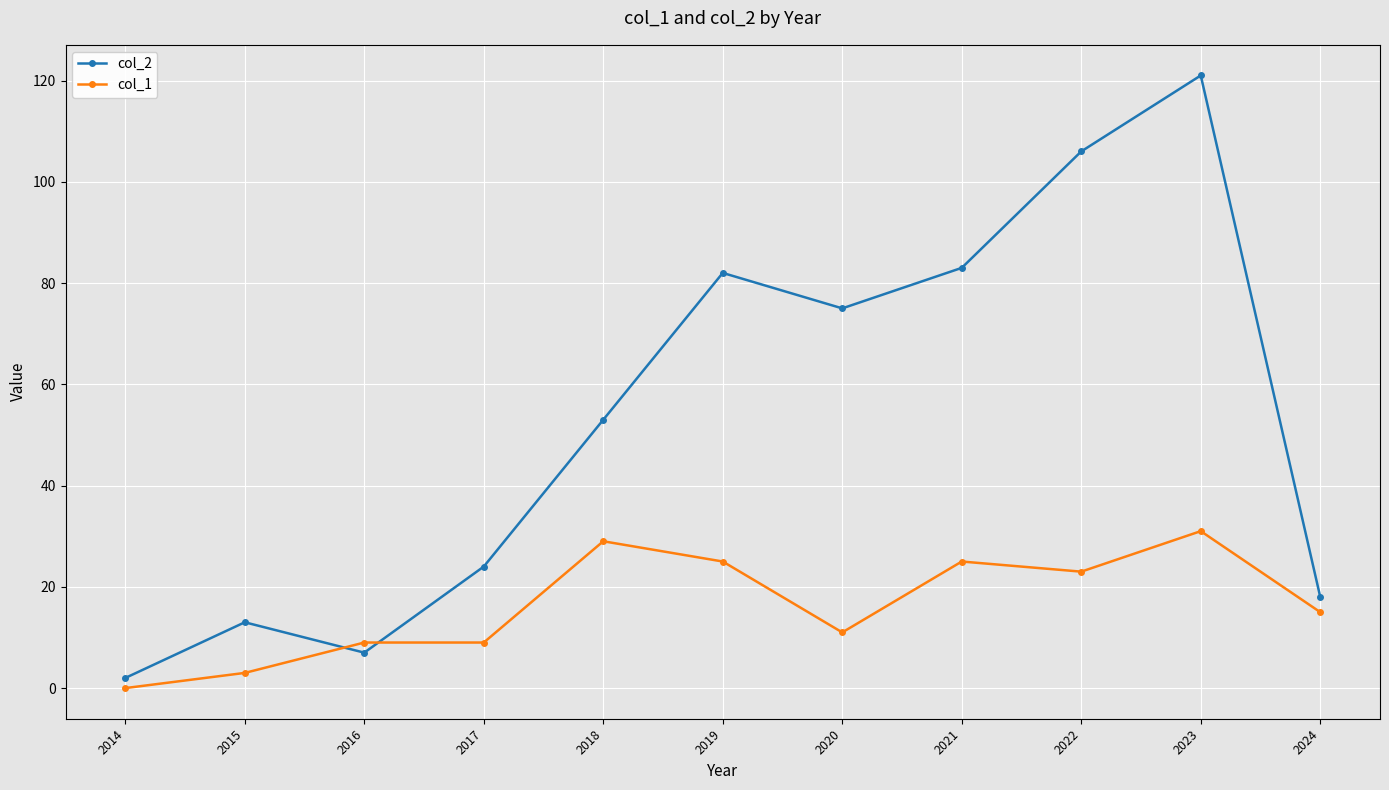

Is it true that col_1 equals 0 at 2014?

True